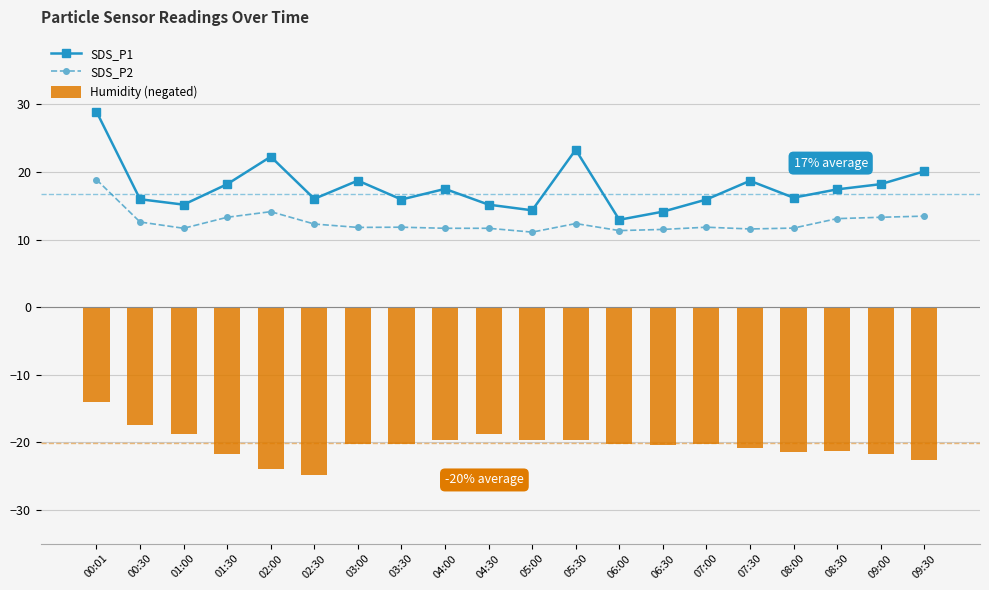

Rank the series at 03:30 from lowest to highest value.

Humidity (negated), SDS_P2, SDS_P1